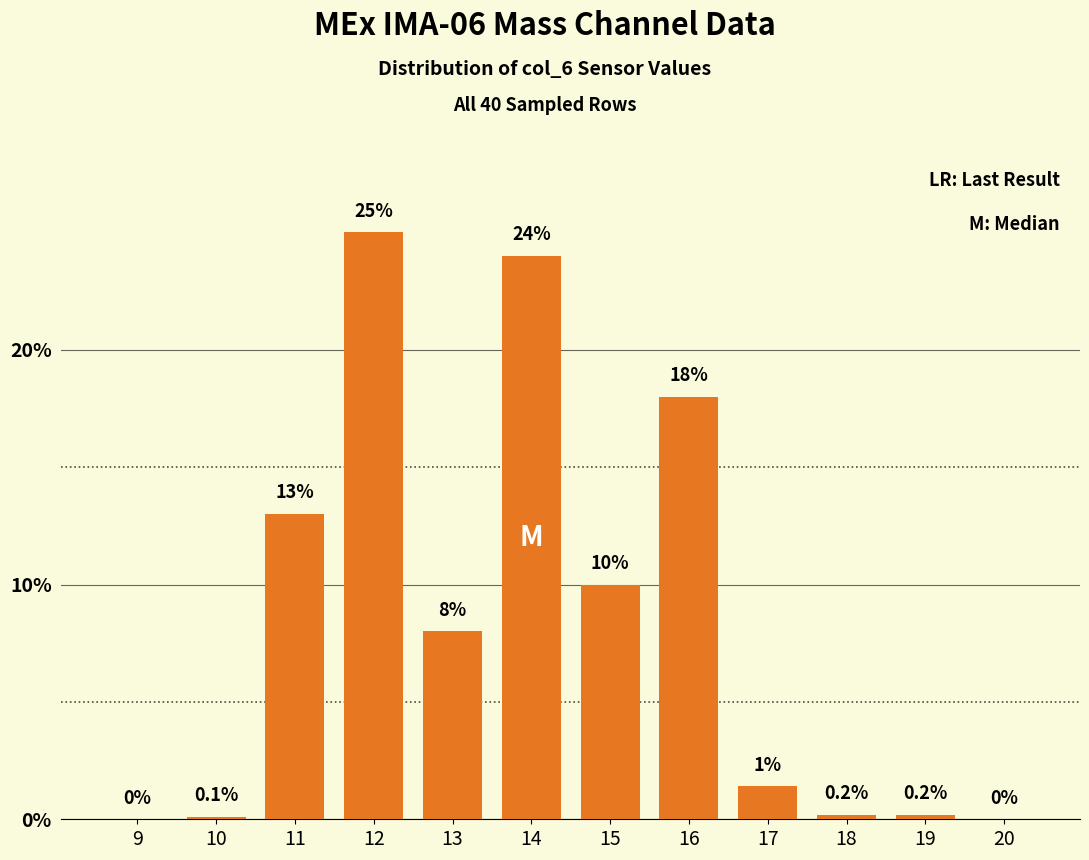

Reading left to right, what are all the values shown in this chart?

9=0.0	10=0.1	11=13.0	12=25.0	13=8.0	14=24.0	15=10.0	16=18.0	17=1.4	18=0.2	19=0.2	20=0.0